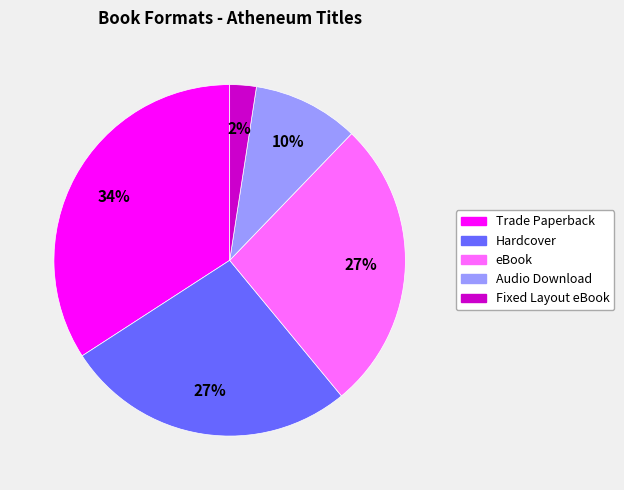

To the nearest percent, what is the combined percentage of eBook and Trade Paperback?

61%